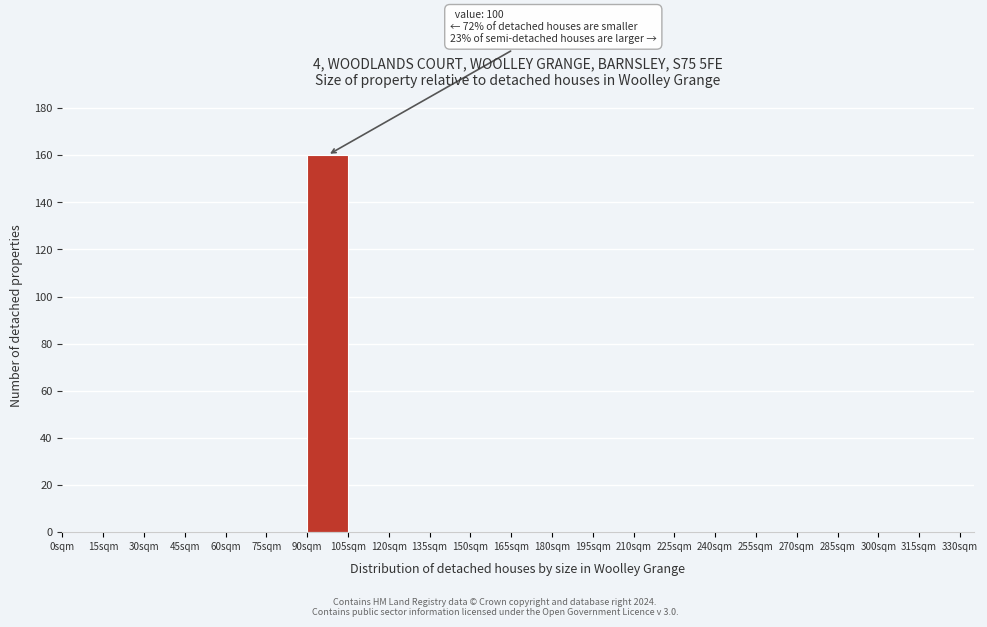

Which range on the x-axis has the tallest bar?

90 to 105